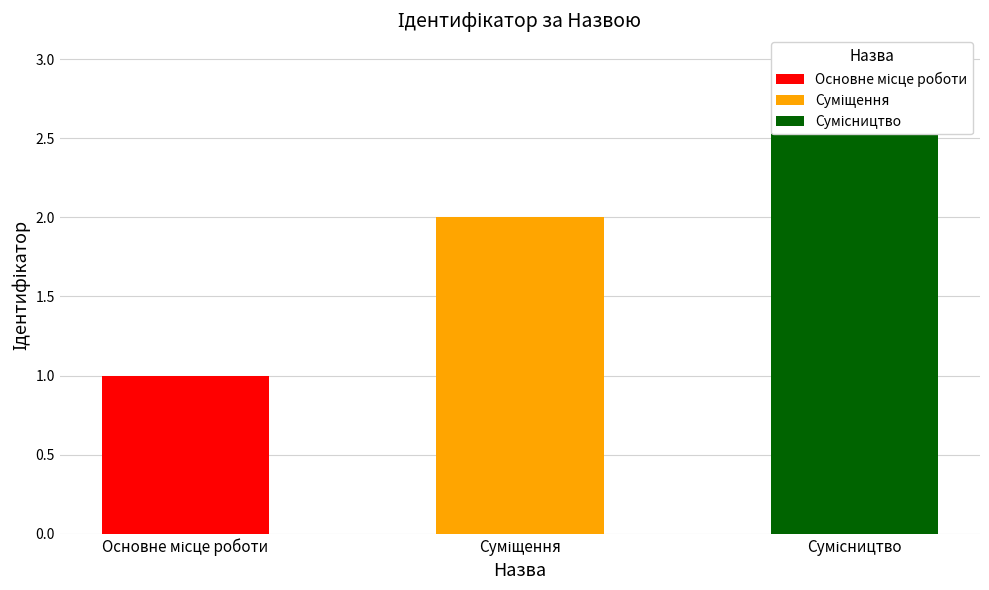

Is it true that the value at Основне місце роботи is 1?

True